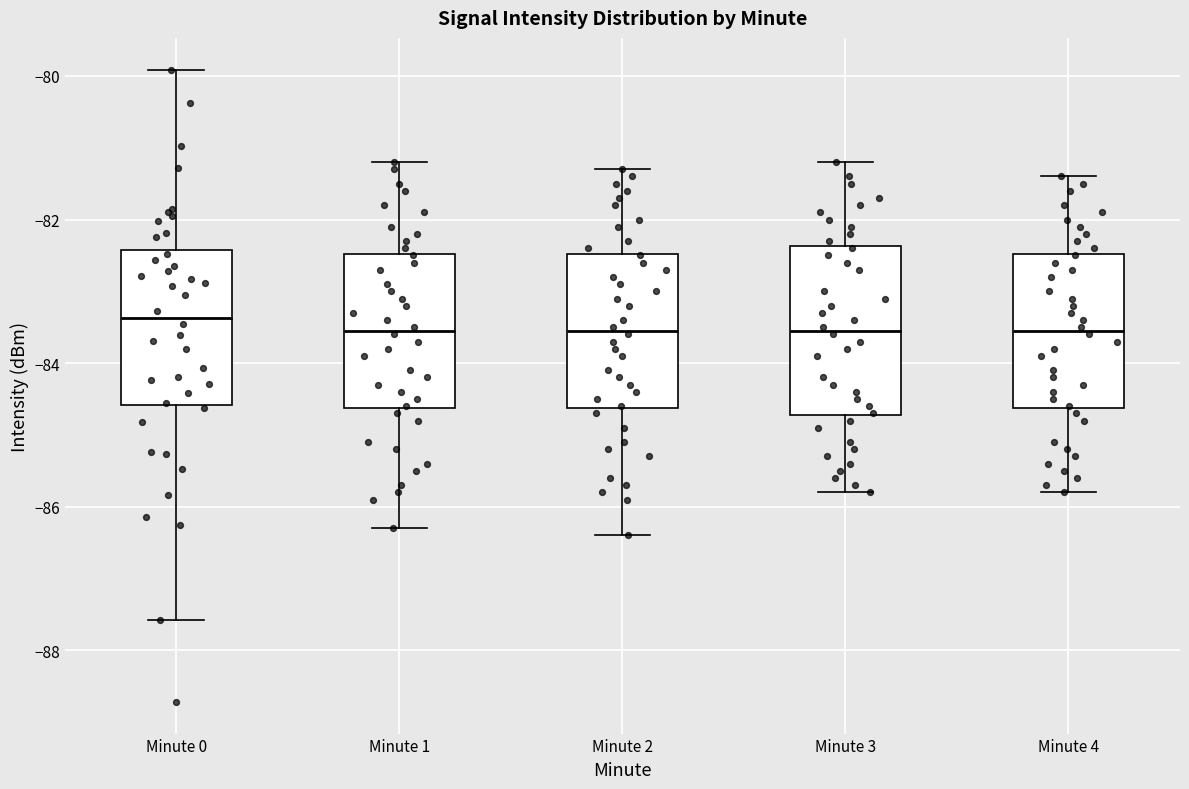

Reading left to right, transcribe this box plot: for each box, give where its median line is, the range the box spans, and where its two whiskers end, as read against the y-axis. The values are not printed on the chart, so give them approximately, as read against the axis.

Minute 0: median -83.4, box -84.6 to -82.4, whiskers -87.6 to -80.0
Minute 1: median -83.6, box -84.6 to -82.4, whiskers -86.2 to -81.2
Minute 2: median -83.6, box -84.6 to -82.4, whiskers -86.4 to -81.2
Minute 3: median -83.6, box -84.8 to -82.4, whiskers -85.8 to -81.2
Minute 4: median -83.6, box -84.6 to -82.4, whiskers -85.8 to -81.4